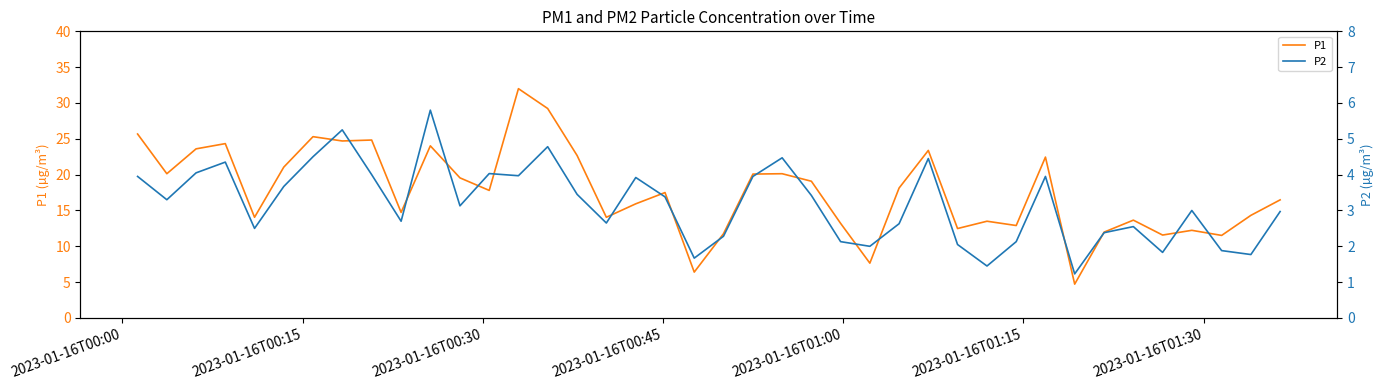

Reading left to right, list all the values displayed in this chart.

P1: 25.7	20.1	23.6	24.3	14.1	21.1	25.3	24.7	24.8	14.7	24.0	19.6	17.8	32.0	29.2	22.7	14.1	15.9	17.5	6.4	11.8	20.1	20.1	19.1	13.2	7.7	18.1	23.4	12.5	13.5	12.9	22.4	4.7	12.0	13.7	11.6	12.2	11.5	14.3	16.5
P2: 4.0	3.3	4.0	4.3	2.5	3.7	4.5	5.2	4.0	2.7	5.8	3.1	4.0	4.0	4.8	3.5	2.6	3.9	3.4	1.7	2.3	4.0	4.5	3.4	2.1	2.0	2.6	4.5	2.0	1.4	2.1	4.0	1.2	2.4	2.5	1.8	3.0	1.9	1.8	3.0